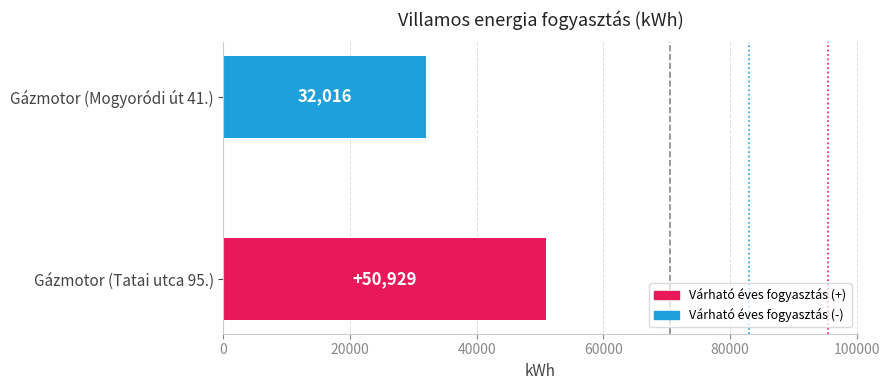

What is the approximate value at Gázmotor (Mogyoródi út 41.), to the nearest 10?

32020